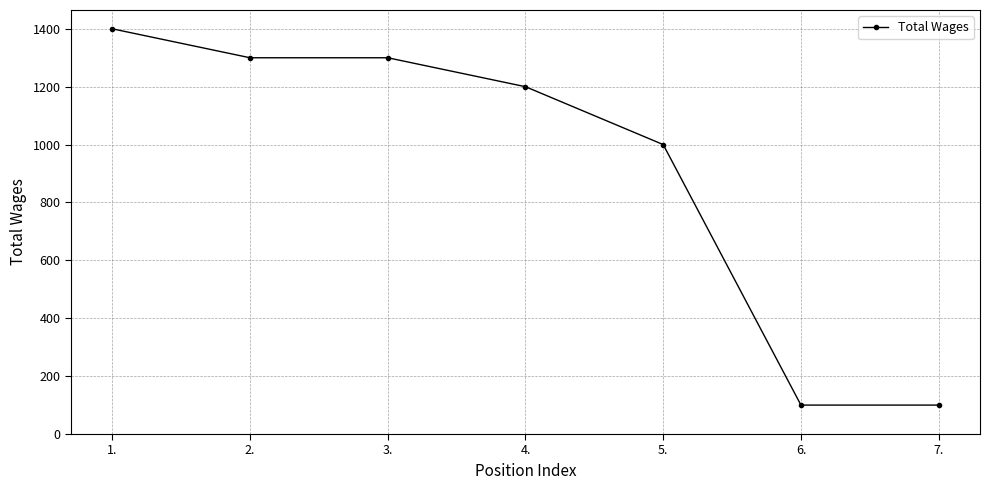

At which label does the data first exceed 1200?

1.